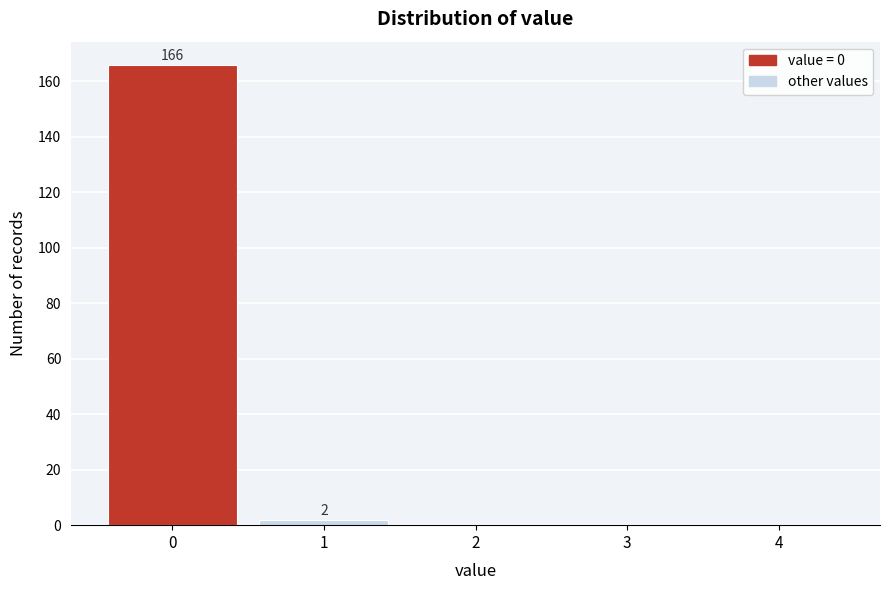

Reading left to right, extract all data points from this chart.

0=166	1=2	2=0	3=0	4=0